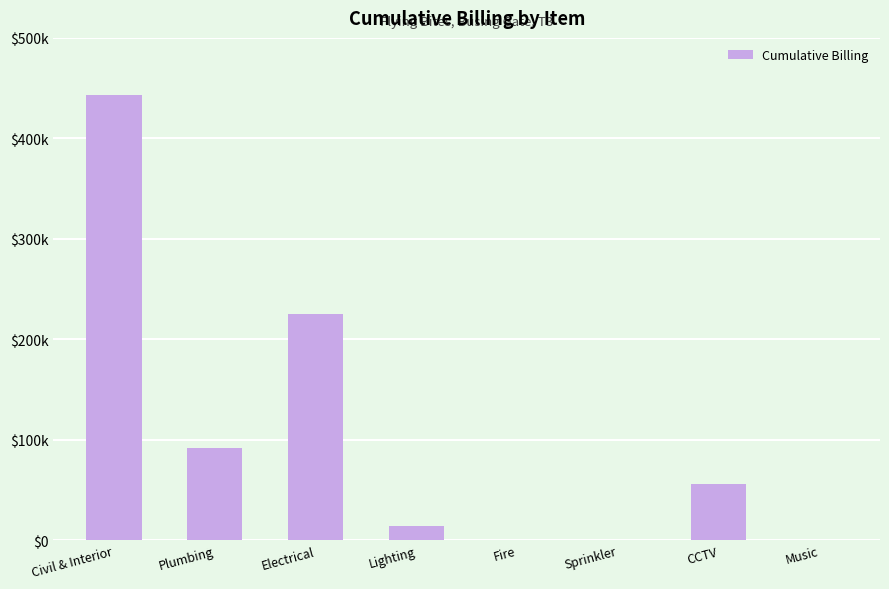

What is the change in value from Plumbing to Electrical?

+133720.0